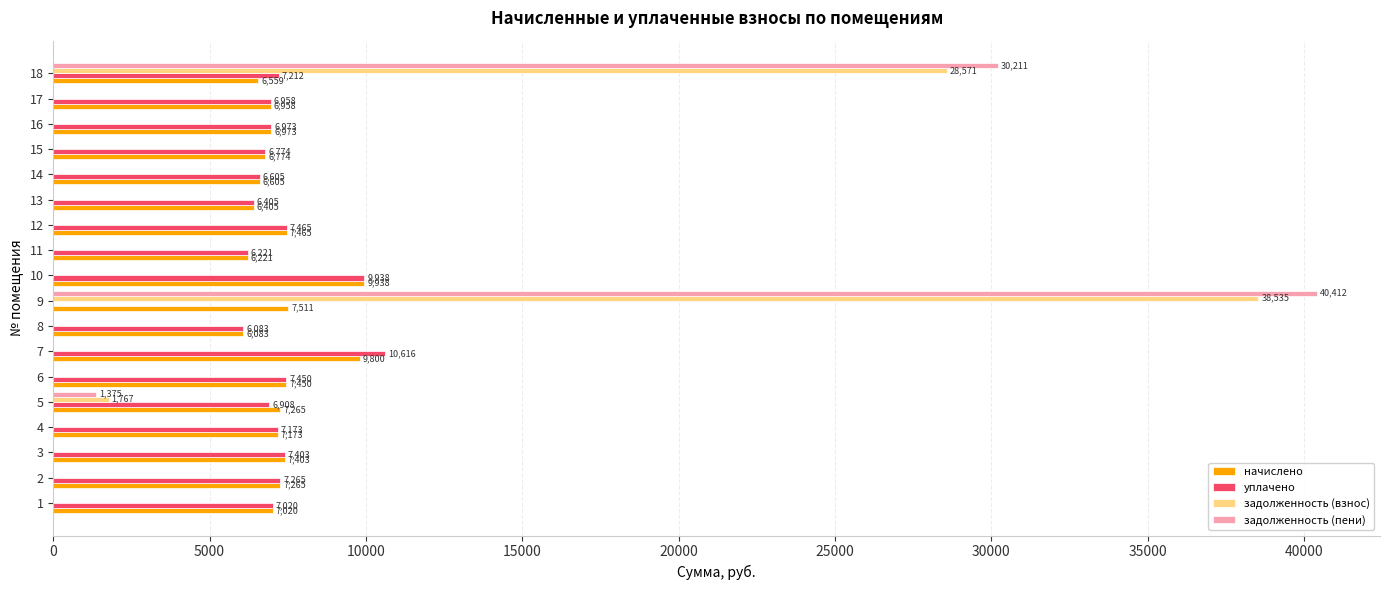

The начислено series shows 10709.2 at 6. True or false?

False